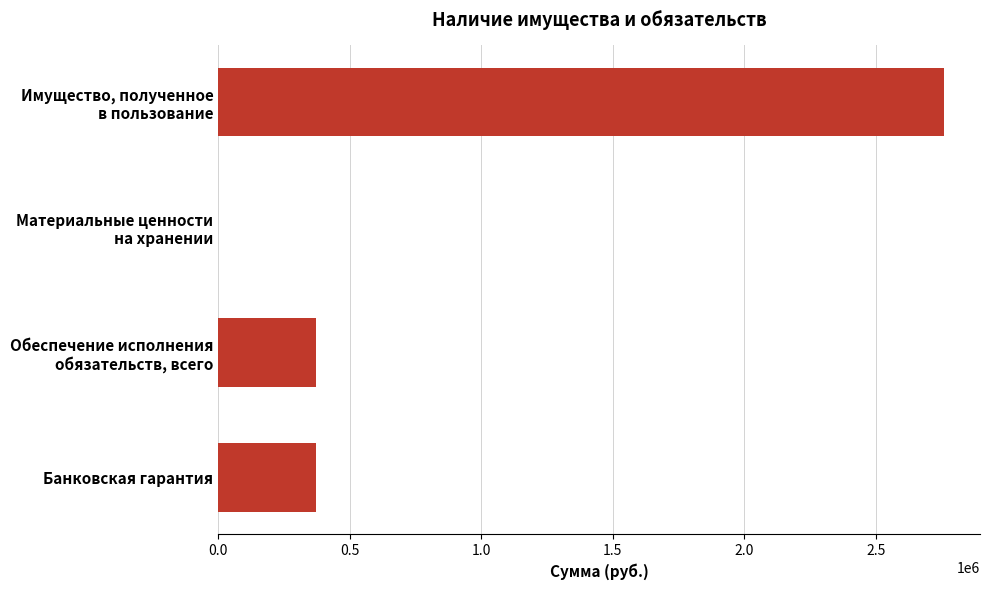

What is the greatest value displayed?

2758841.9